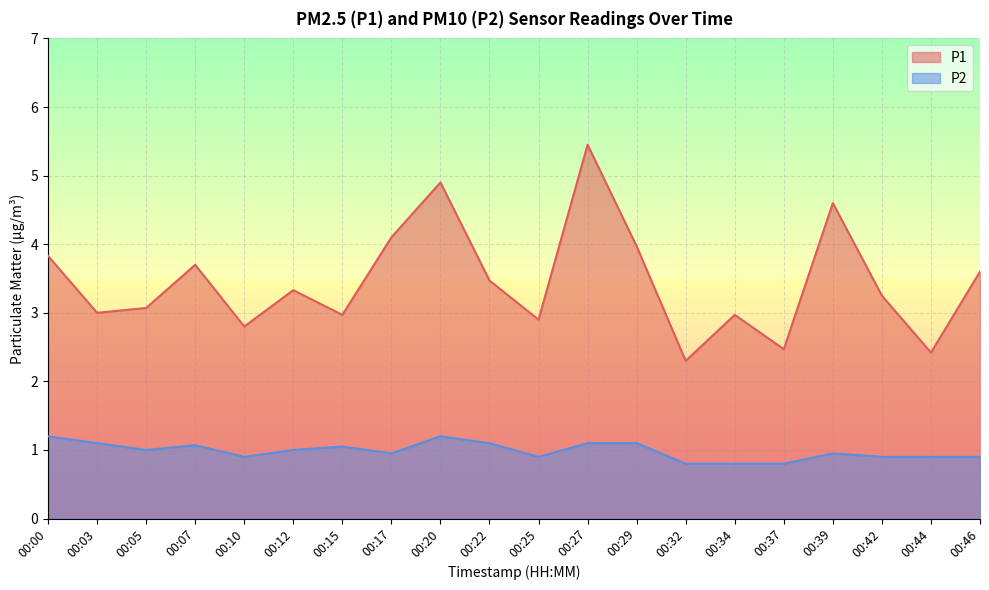

What is the highest value of the P1 series?

5.5